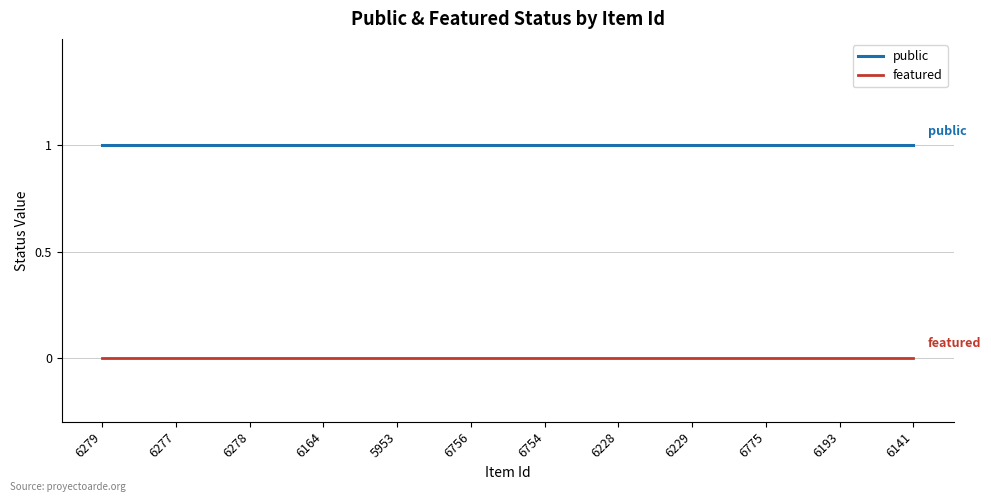

List the series in order of their peak value, lowest first.

featured, public